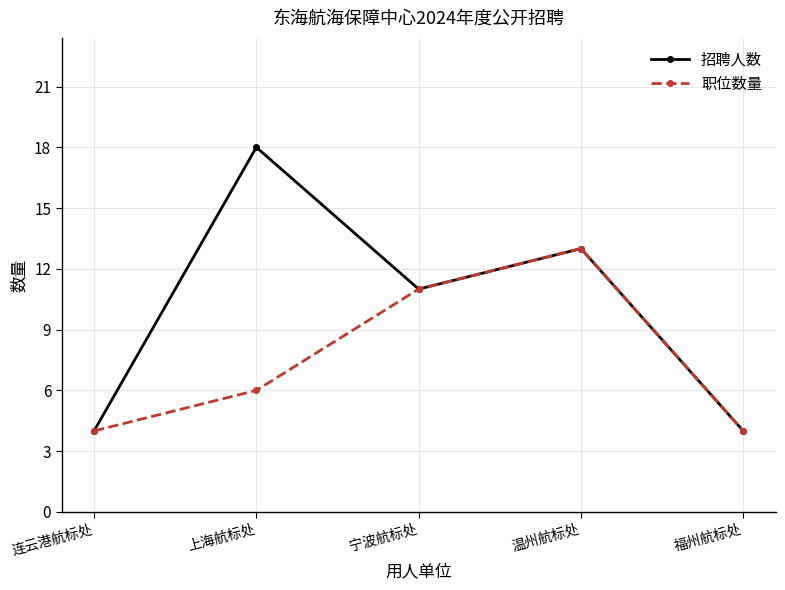

At which category does the chart reach its peak across all series?

上海航标处